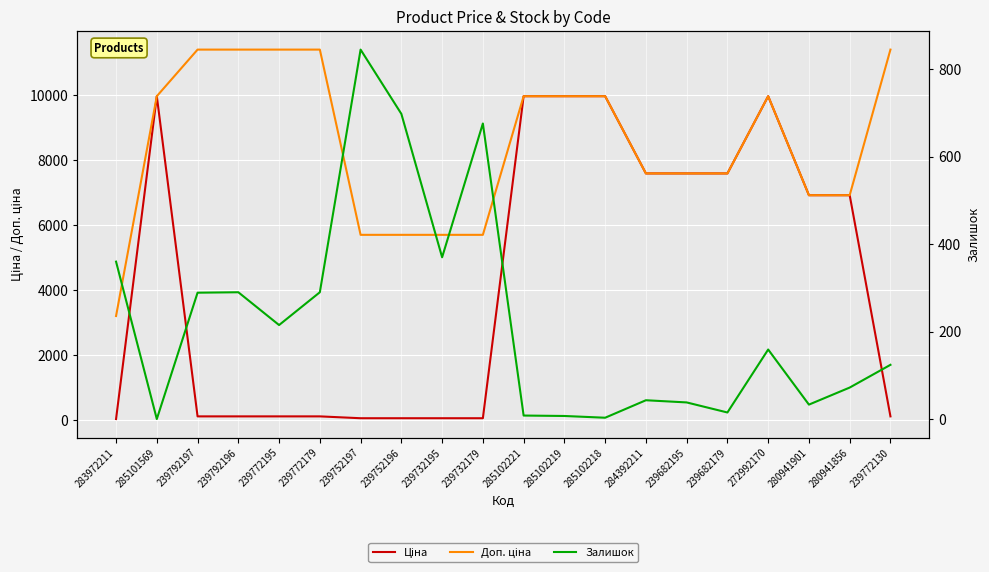

Count the number of data series in this chart.

3